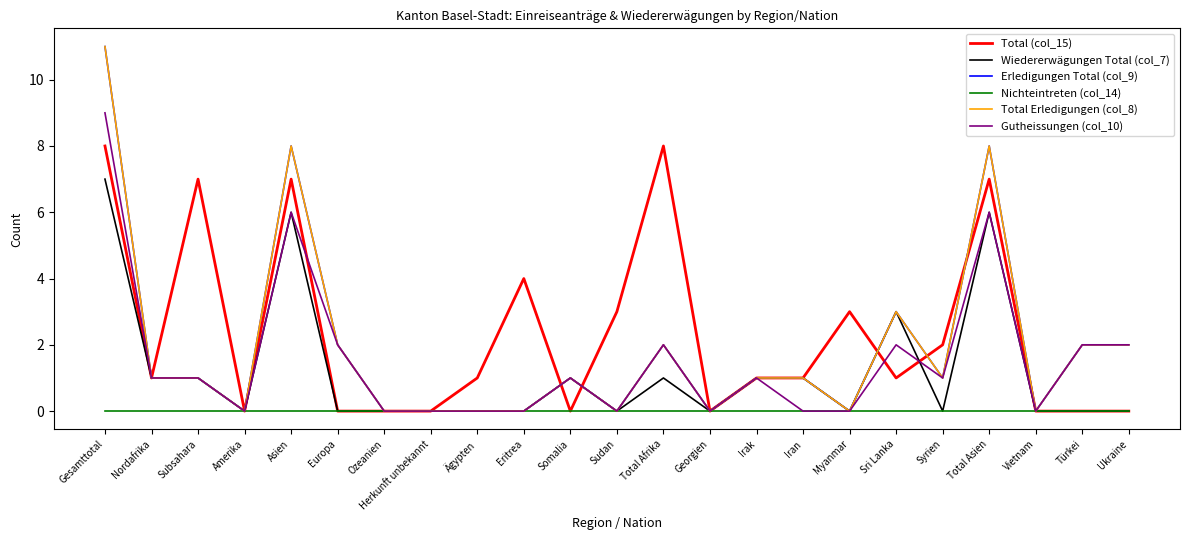

What is the label of the 12th point from the right?

Sudan